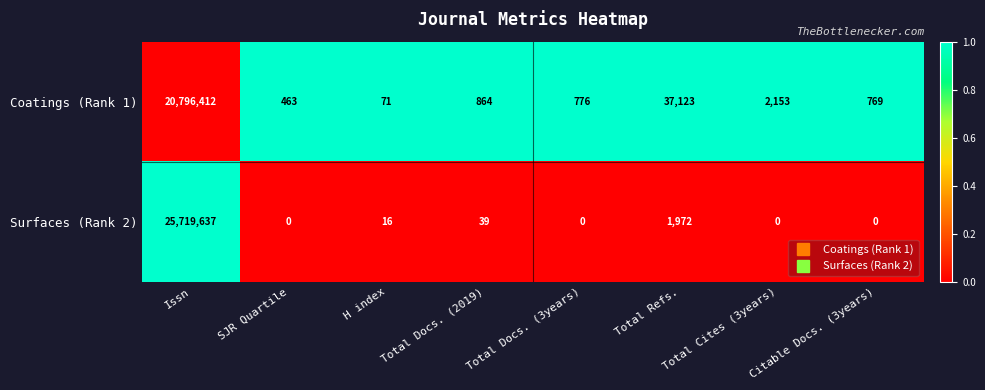

Rank the series by their average value, from highest to lowest.

Surfaces (Rank 2), Coatings (Rank 1)